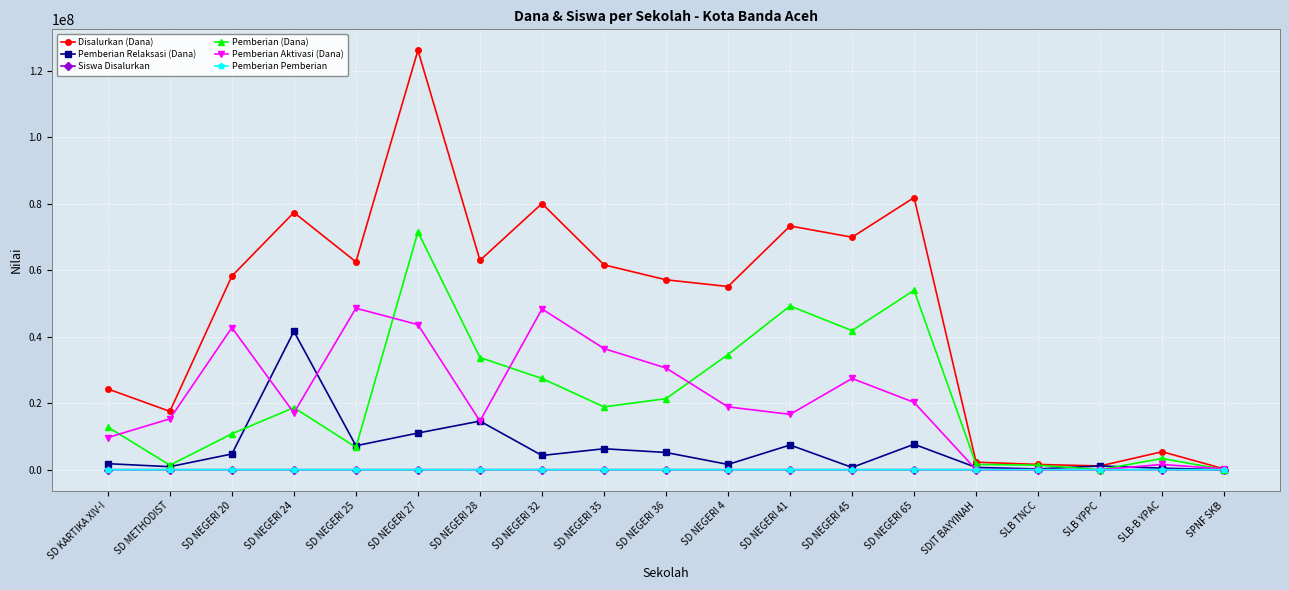

What are all the series names shown in the legend?

Disalurkan (Dana), Pemberian Relaksasi (Dana), Siswa Disalurkan, Pemberian (Dana), Pemberian Aktivasi (Dana), Pemberian Pemberian